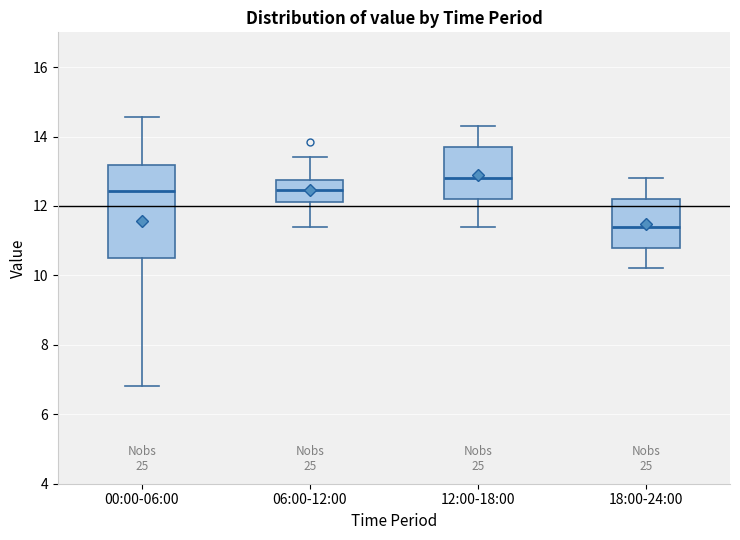

Which box has the highest median line?

12:00-18:00